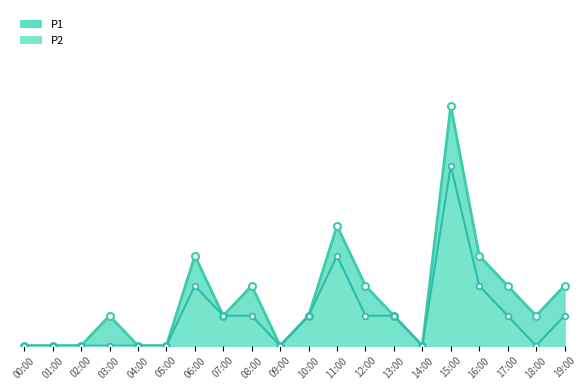

At how many categories does at least one series exceed 2?

4